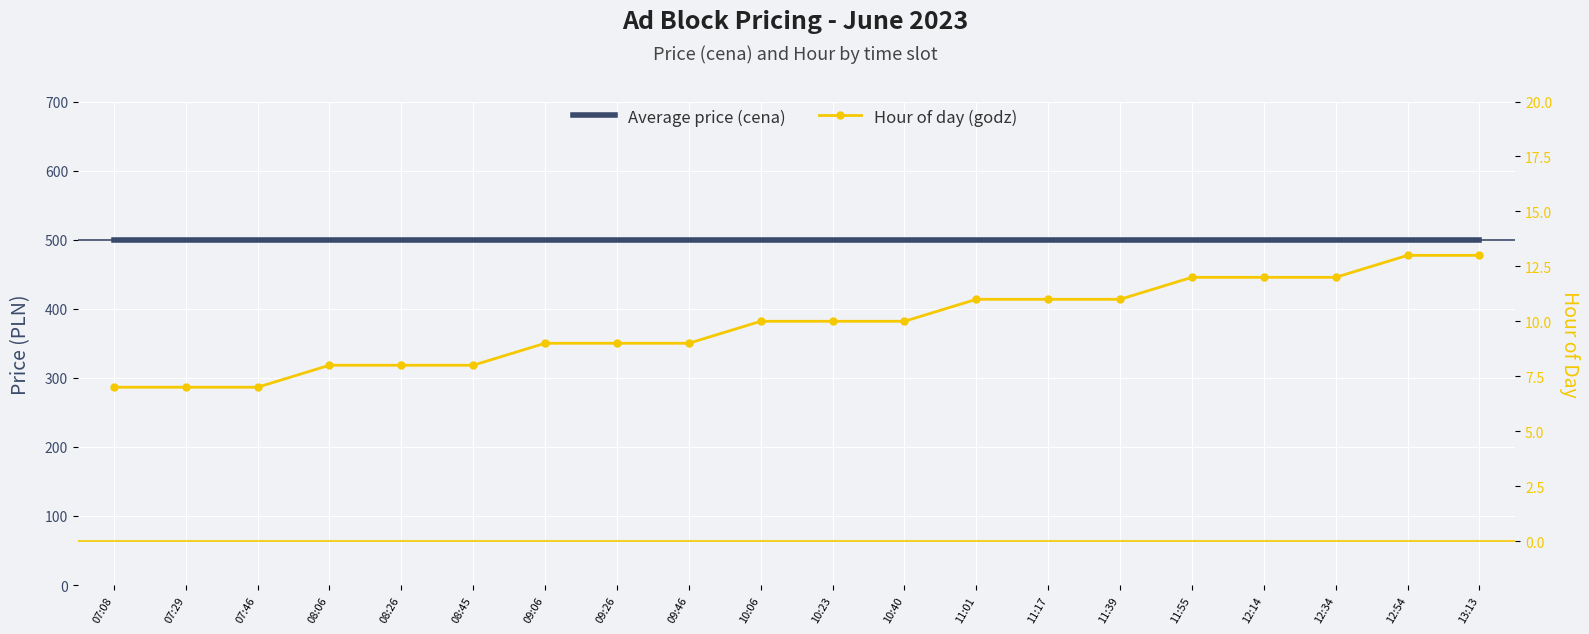

Is this an area chart (filled region under the line)?

No